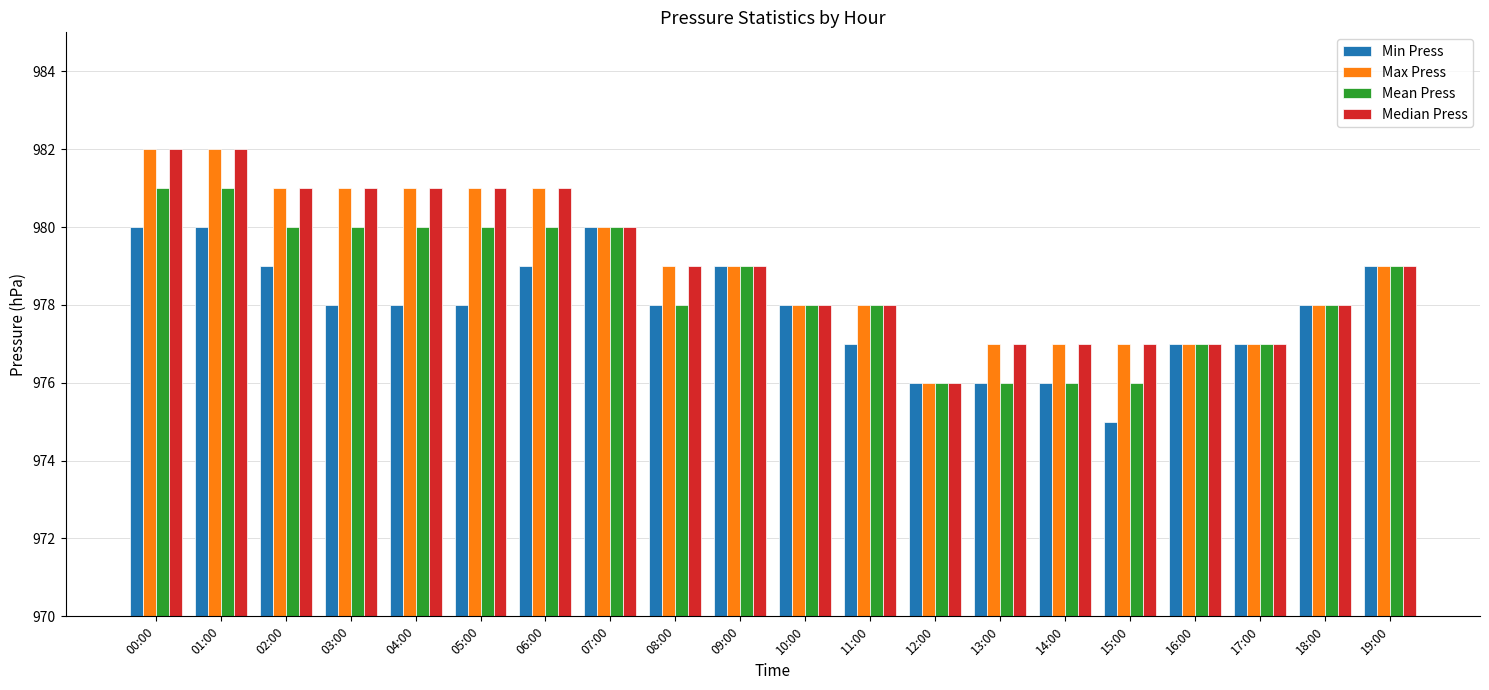

At which label does Median Press reach its minimum?

12:00